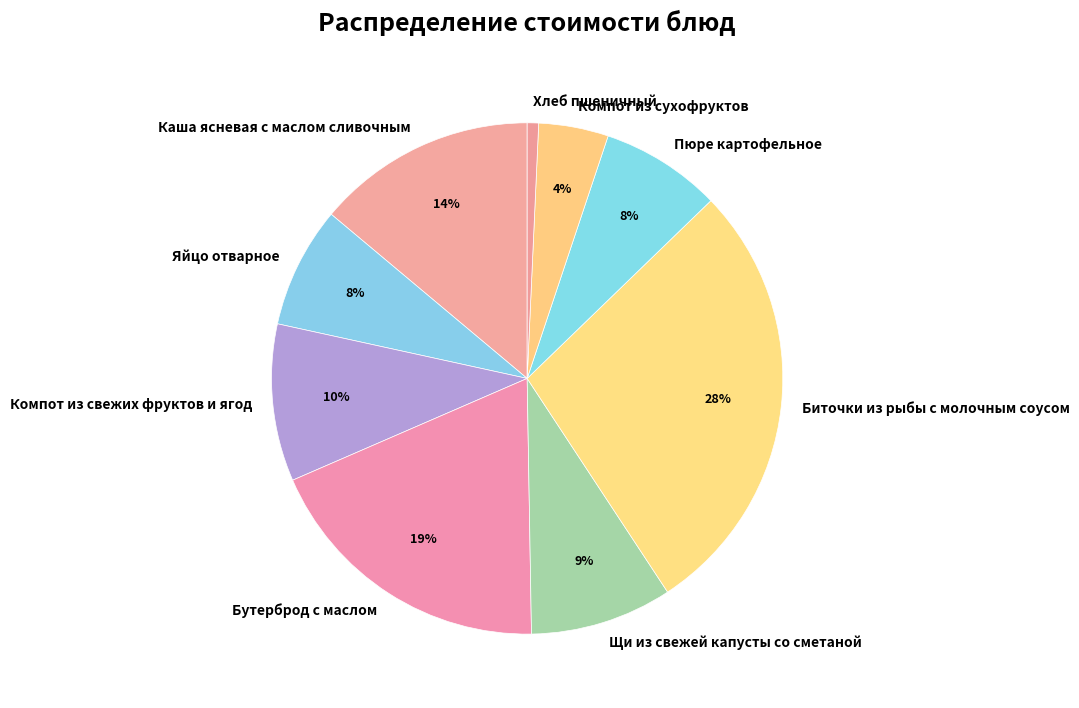

Is there a majority slice in this chart?

No